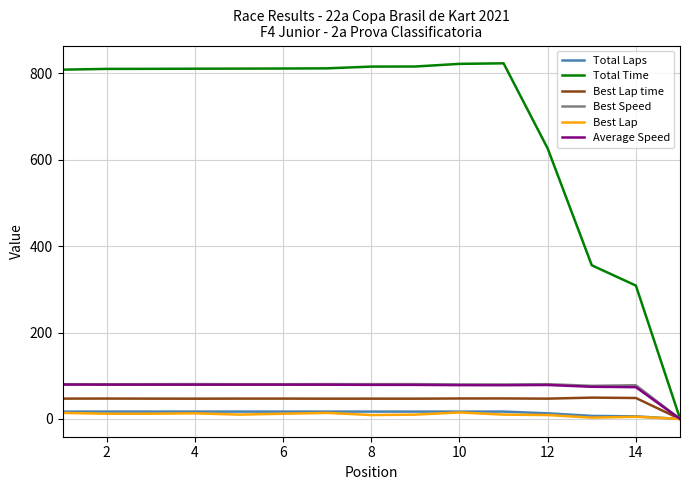

What is the maximum value for Average Speed?

79.5